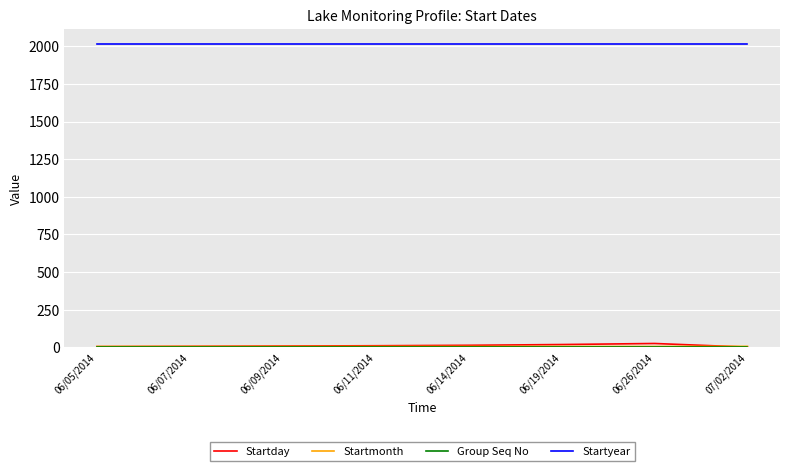

Which series has the widest spread of values?

Startday